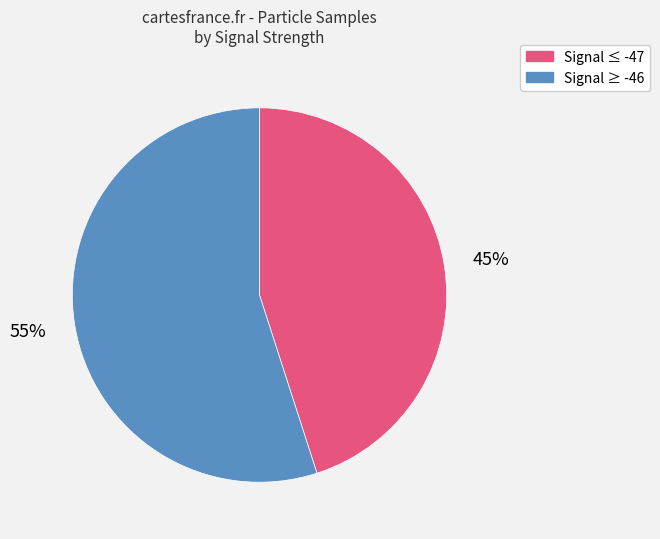

To the nearest percent, what is the difference between the largest and smallest slice percentages?

10%